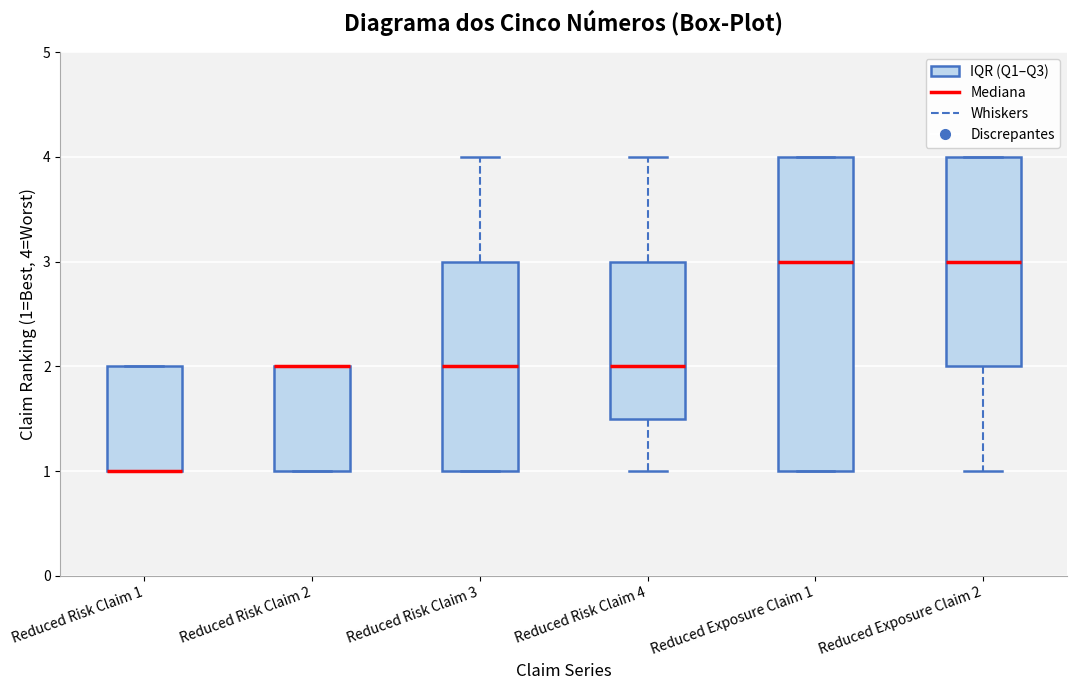

Which box is the tallest, from its lower edge to its upper edge?

Reduced Exposure Claim 1